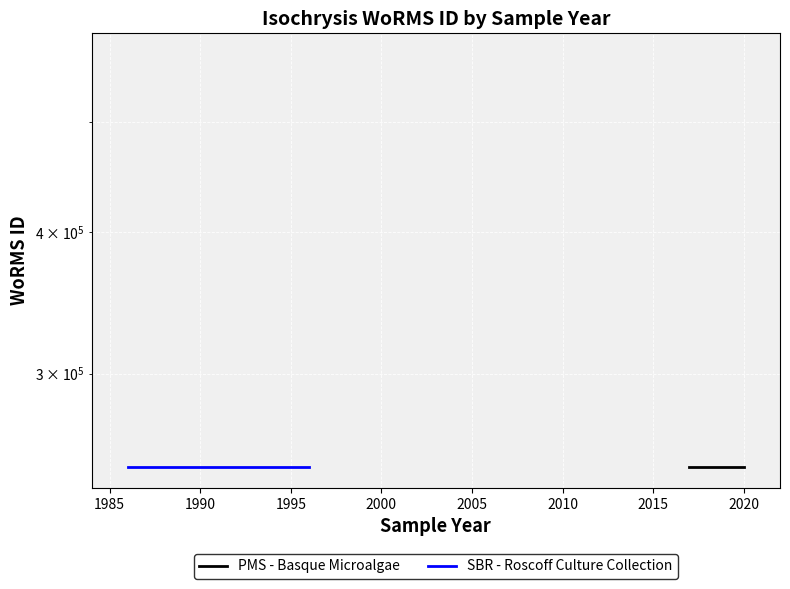

True or false: SBR - Roscoff Culture Collection and PMS - Basque Microalgae cross at least once.

False